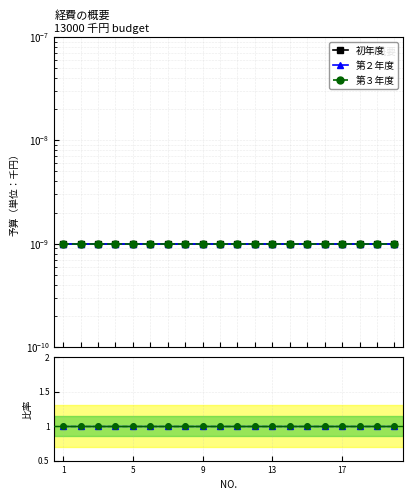

Which series has the widest spread of values?

初年度